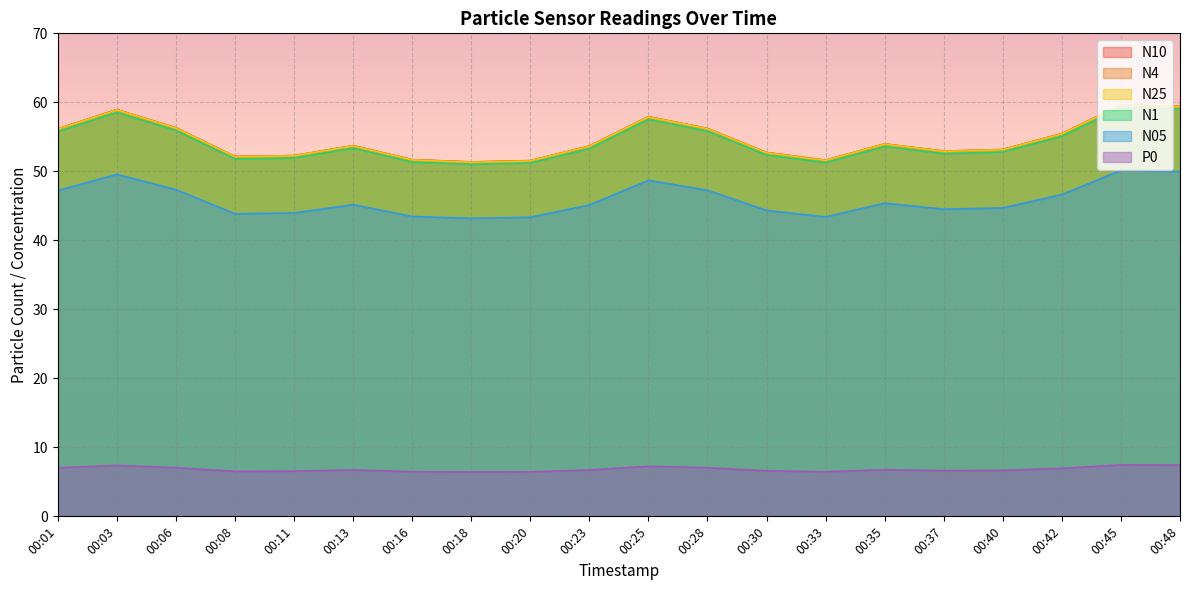

Between 00:28 and 00:42, which is larger?

00:28